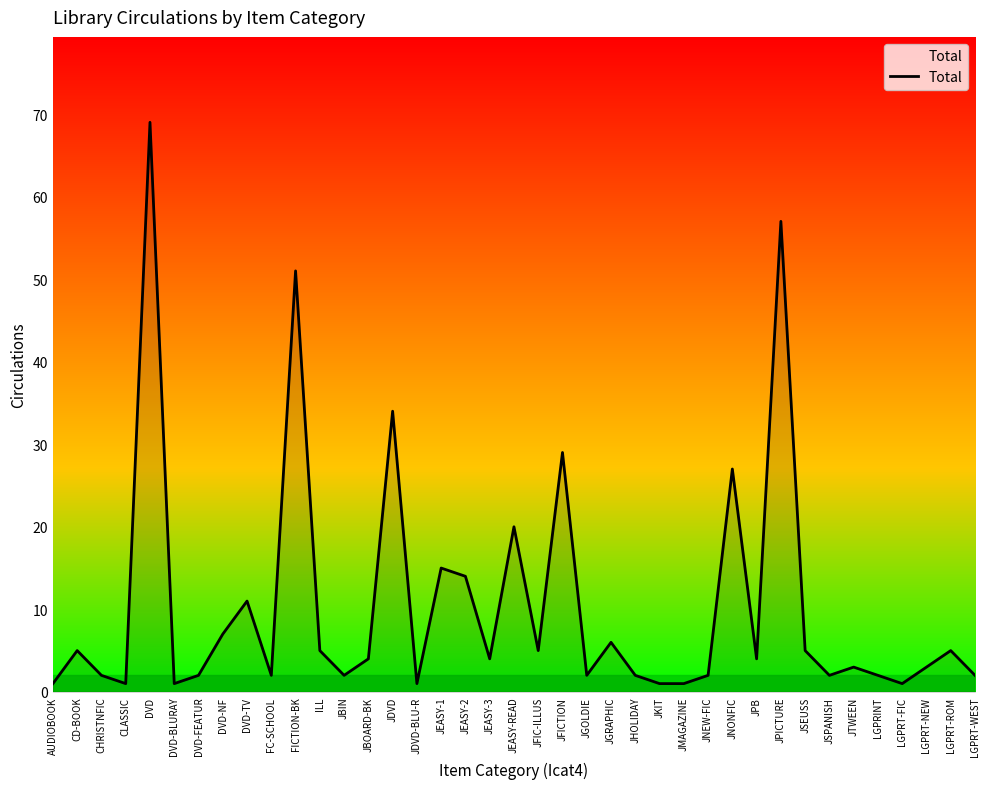

How many interior local peaks (higher than both neighbors) does the data have?

13